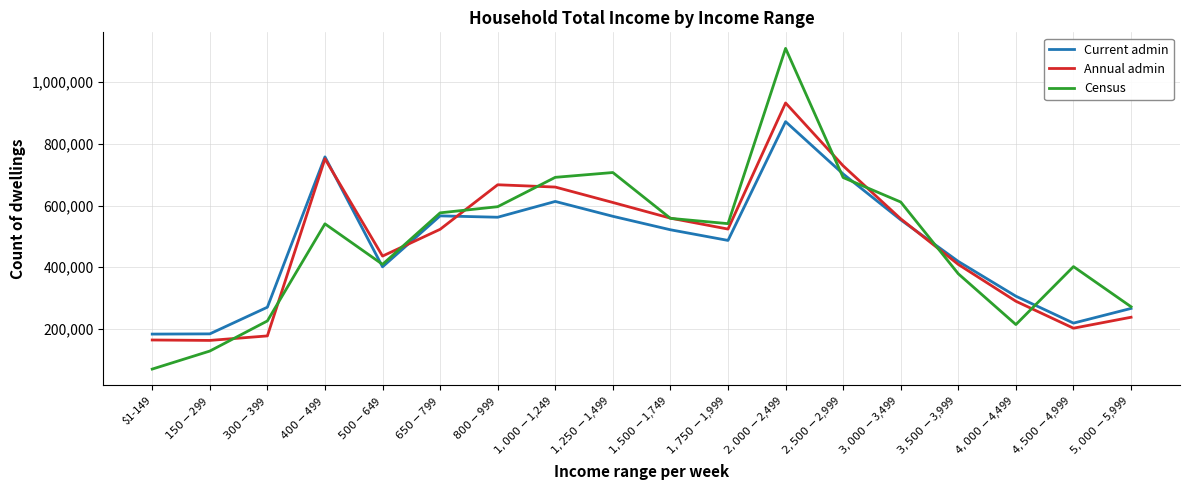

What is the difference between the maximum and minimum values in the Census series?

1040359